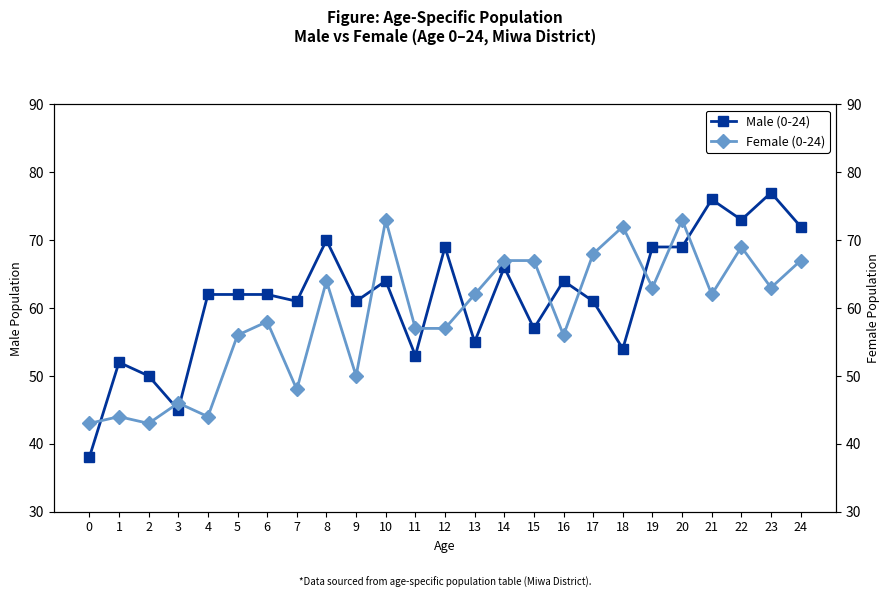

What is the sum of the Male (0-24) values at 15 and 3?

102